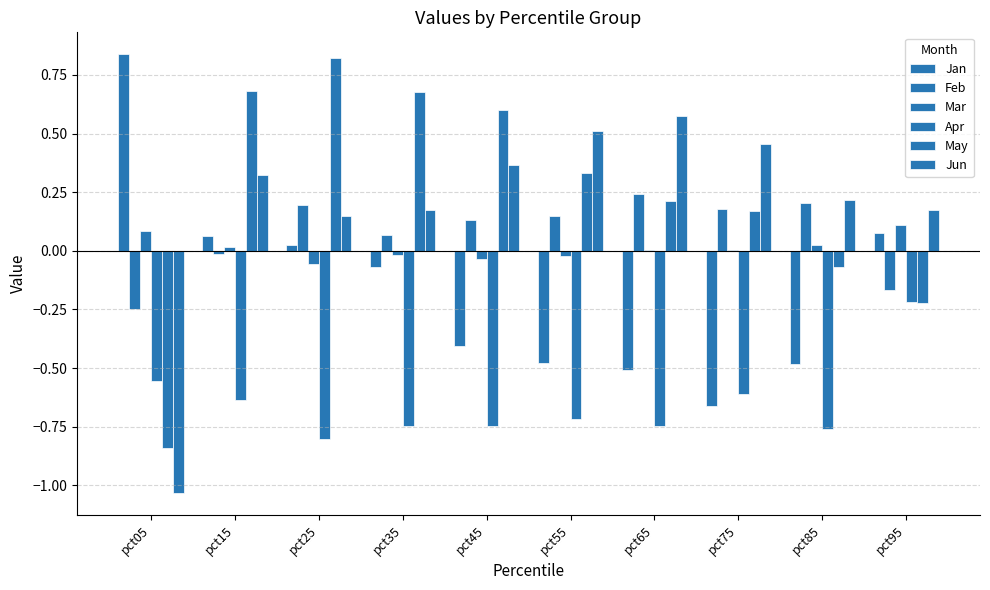

How many categories are shown in the chart?

10